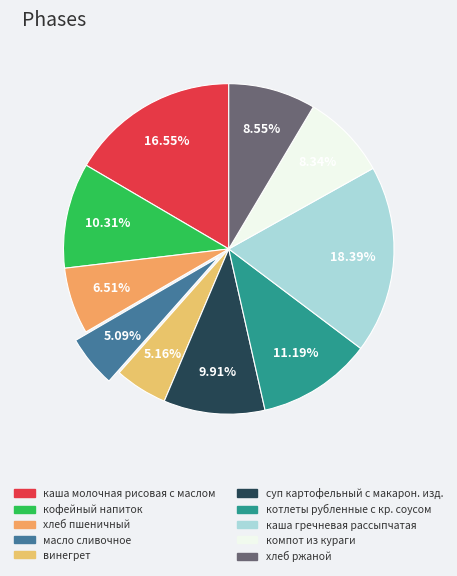

Does каша гречневая рассыпчатая represent more than half of the total?

No